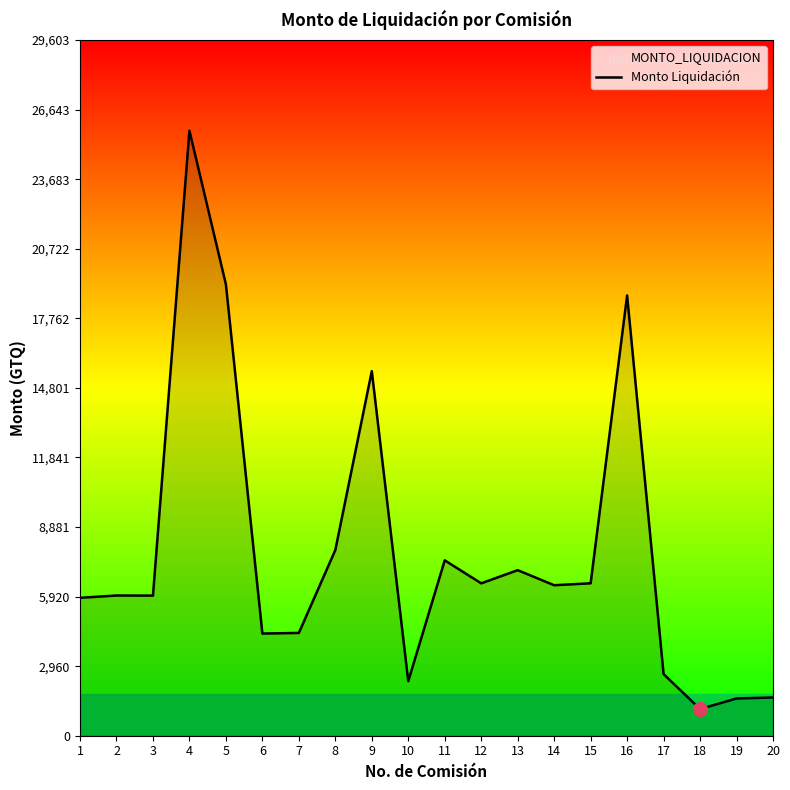

What is the difference between the maximum and minimum values?

24606.4